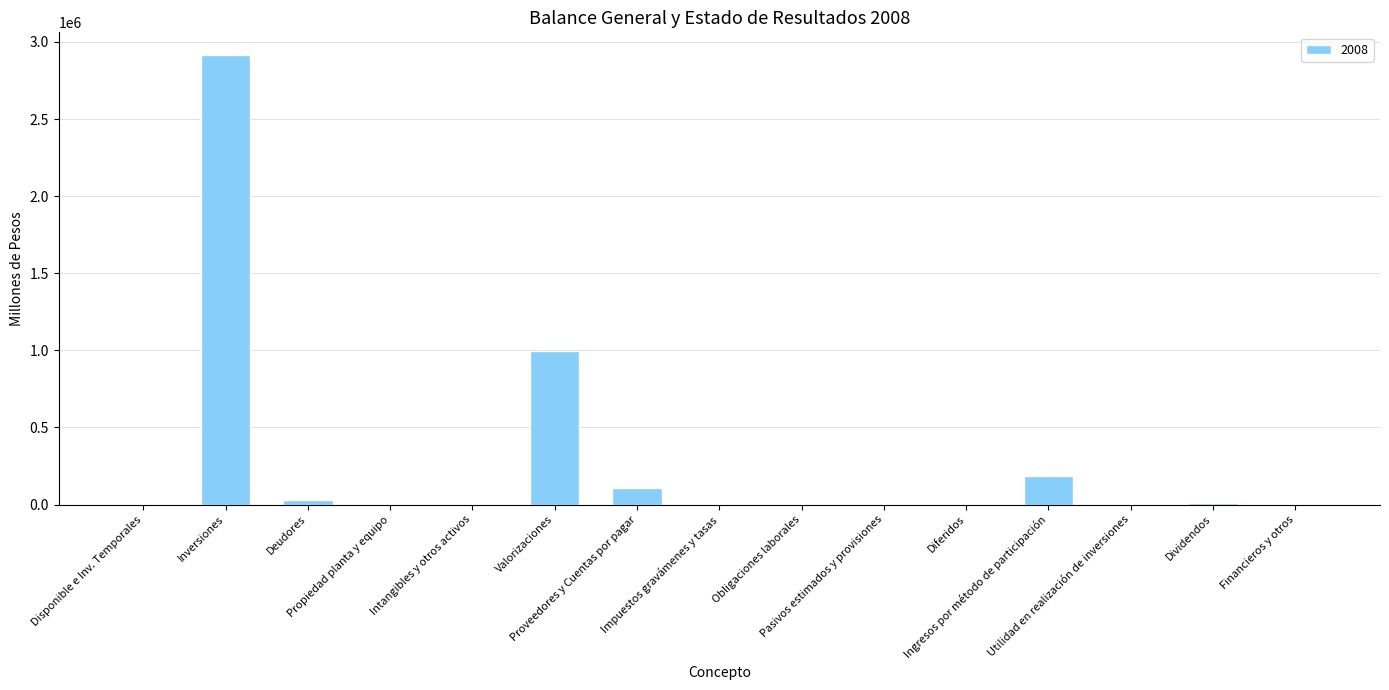

What is the greatest value displayed?

2916380.0